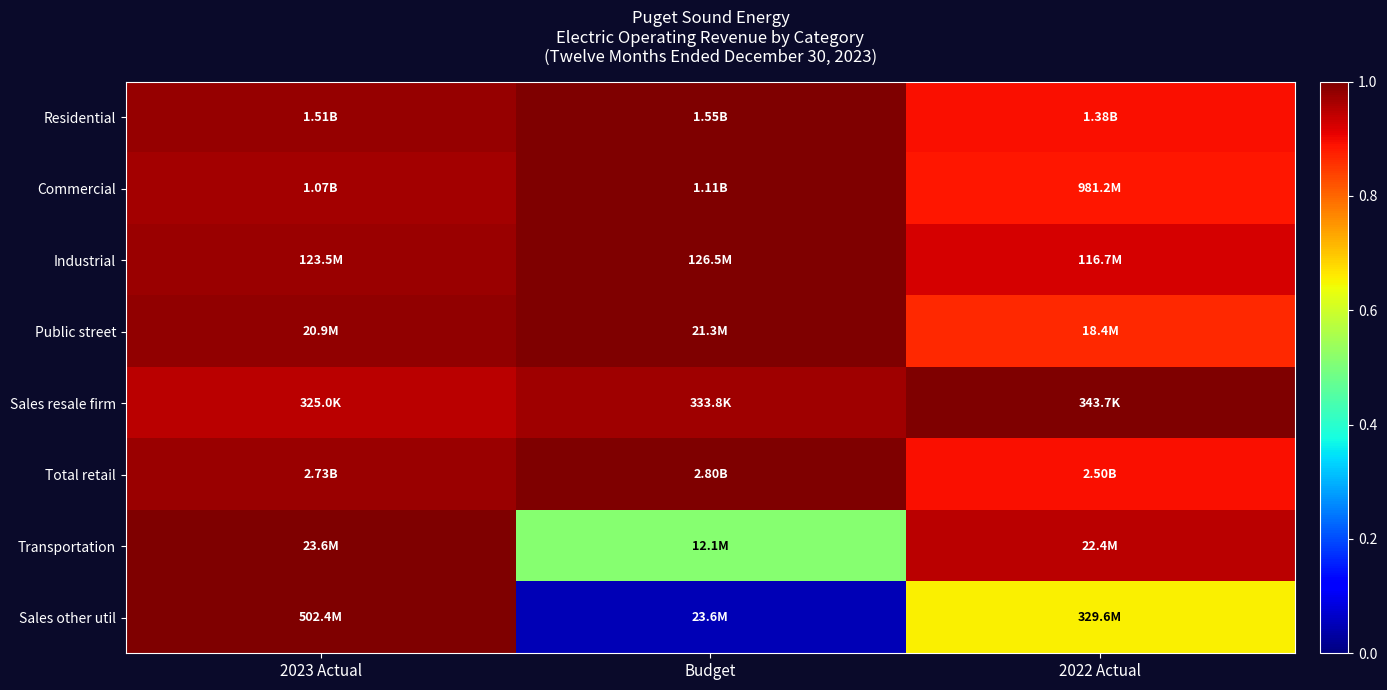

Which has a higher value, Budget or 2023 Actual?

Budget